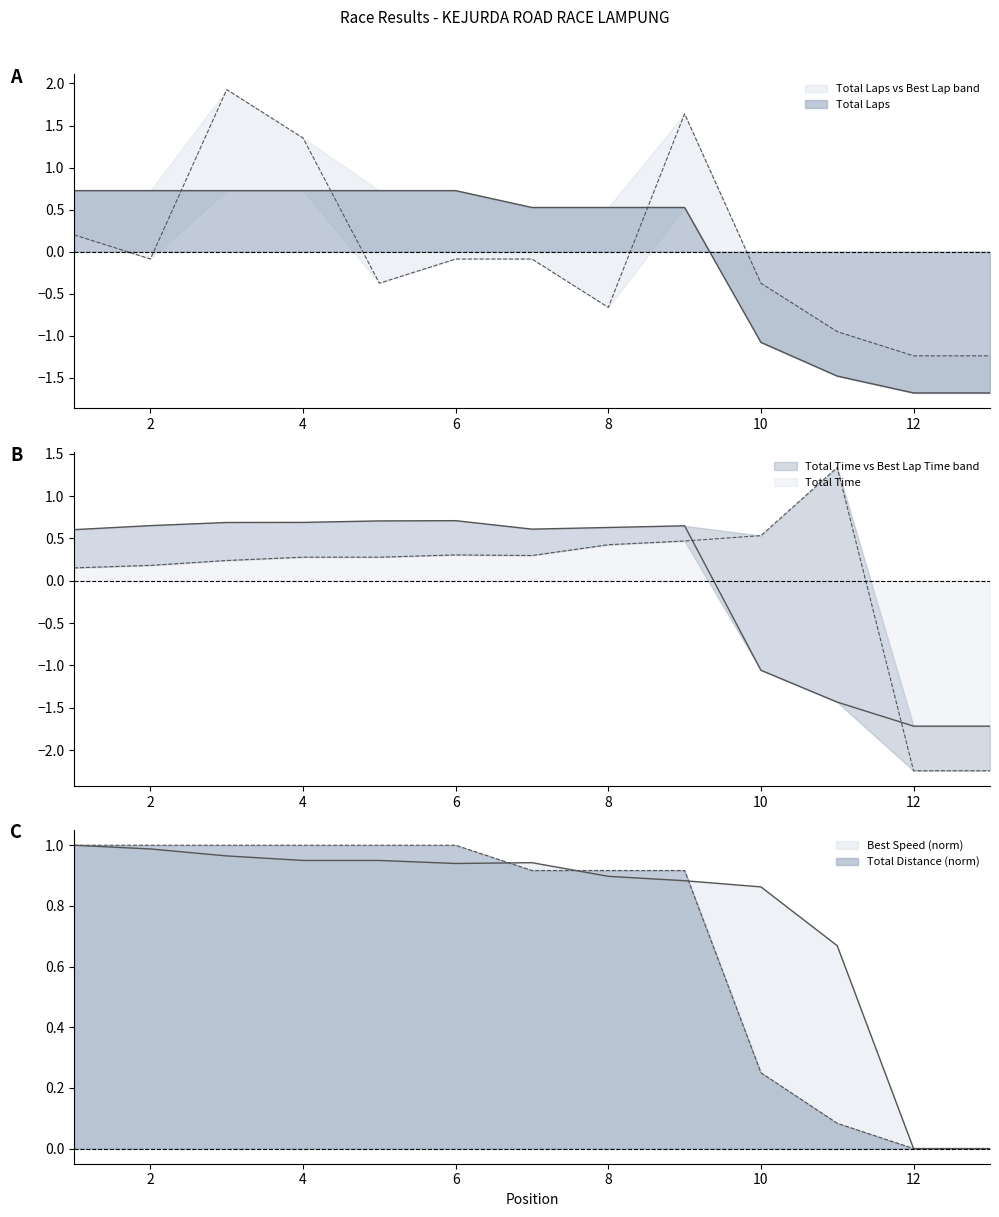

At 7, list the series in order from largest to smallest.

Best Speed, Total Distance, Total Time, Total Laps, Best Lap time, Best Lap